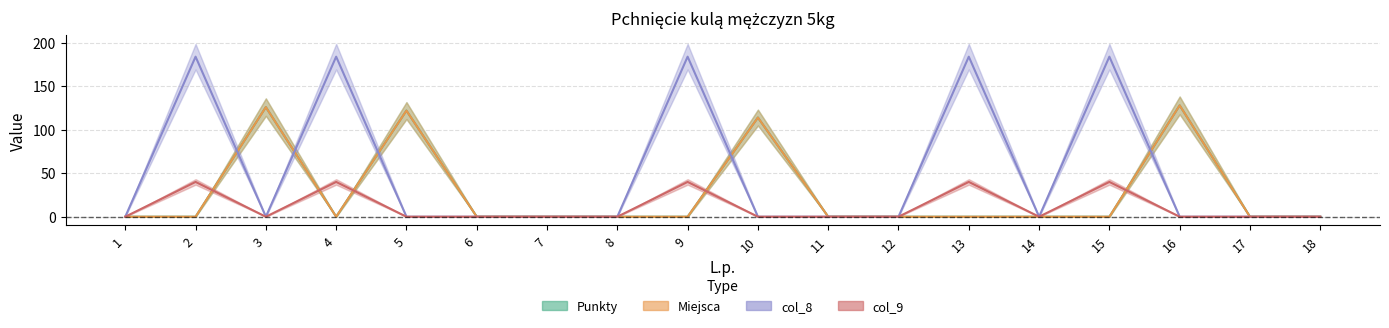

Between 3 and 12, which is larger?

3